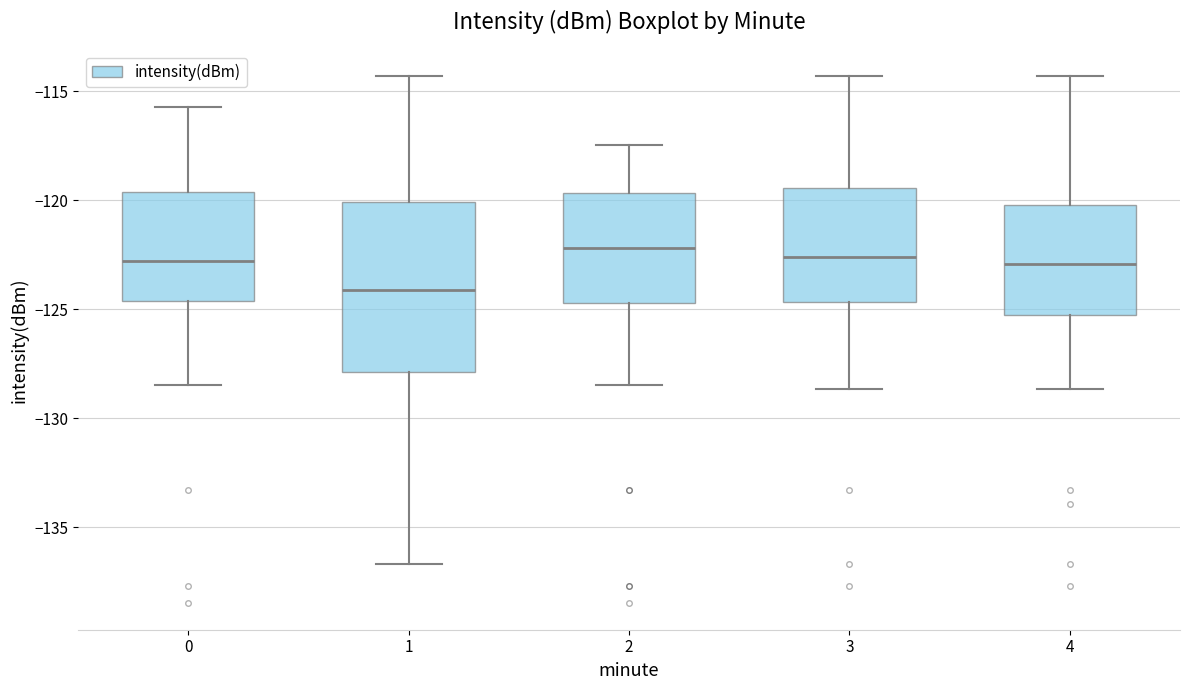

Where does the median line of the box at x = 1 sit on the y-axis? The values are not printed on the chart, so give them approximately, as read against the axis.

-124.0